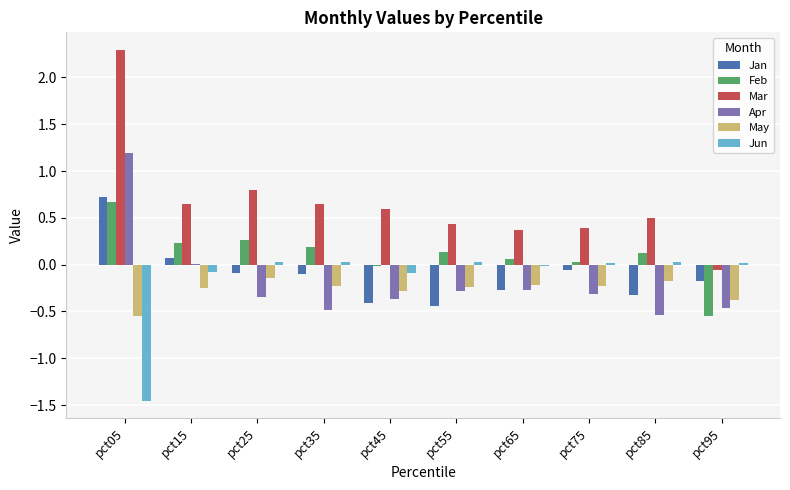

What are all the series names shown in the legend?

Jan, Feb, Mar, Apr, May, Jun